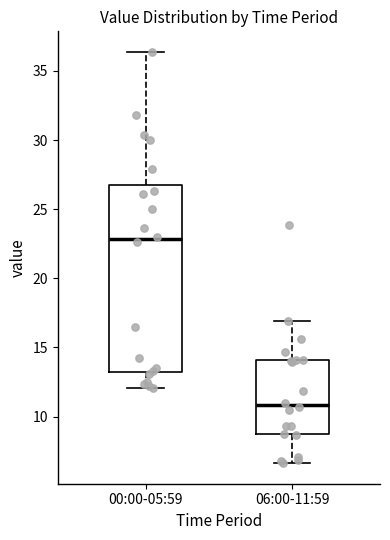

Which box has the lowest median line?

06:00-11:59